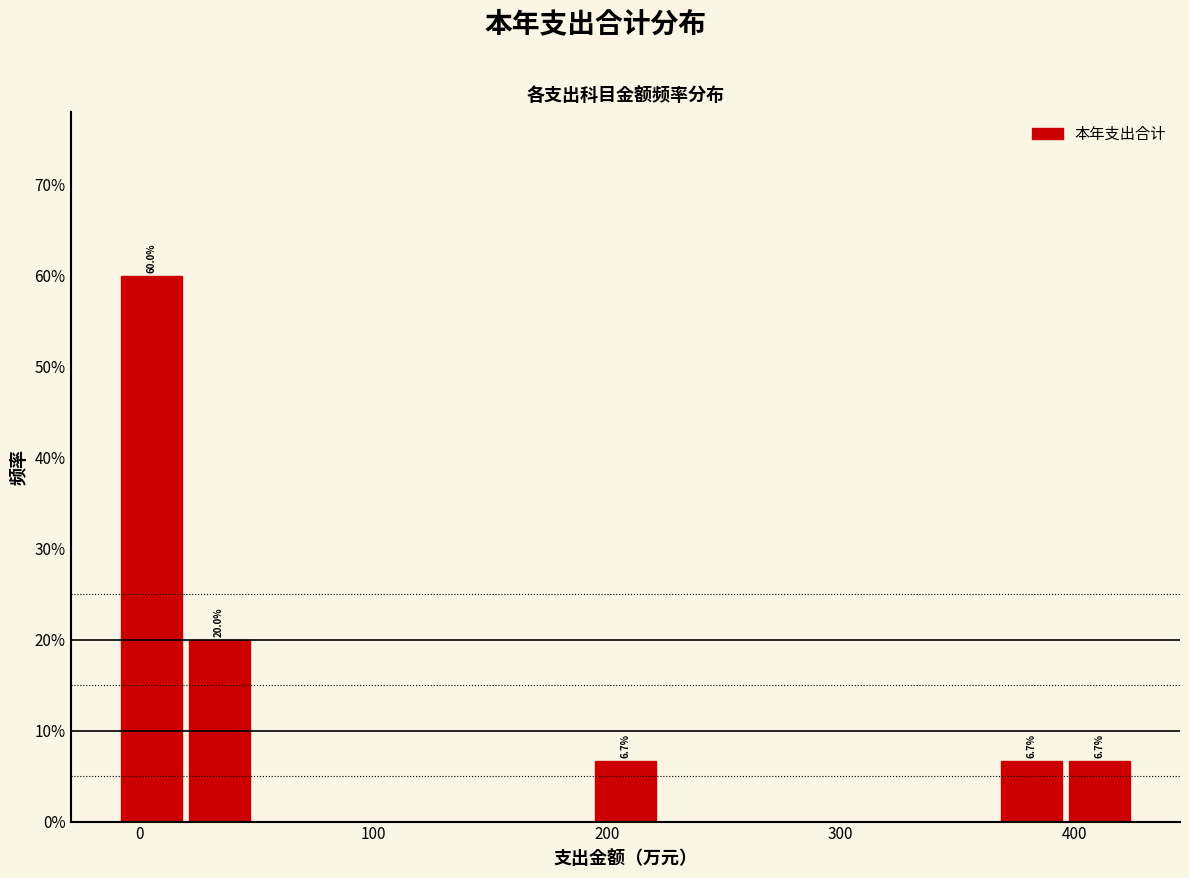

Around what value on the x-axis is the tallest bar? Give the approximate position of its centre, as read against the axis.

0